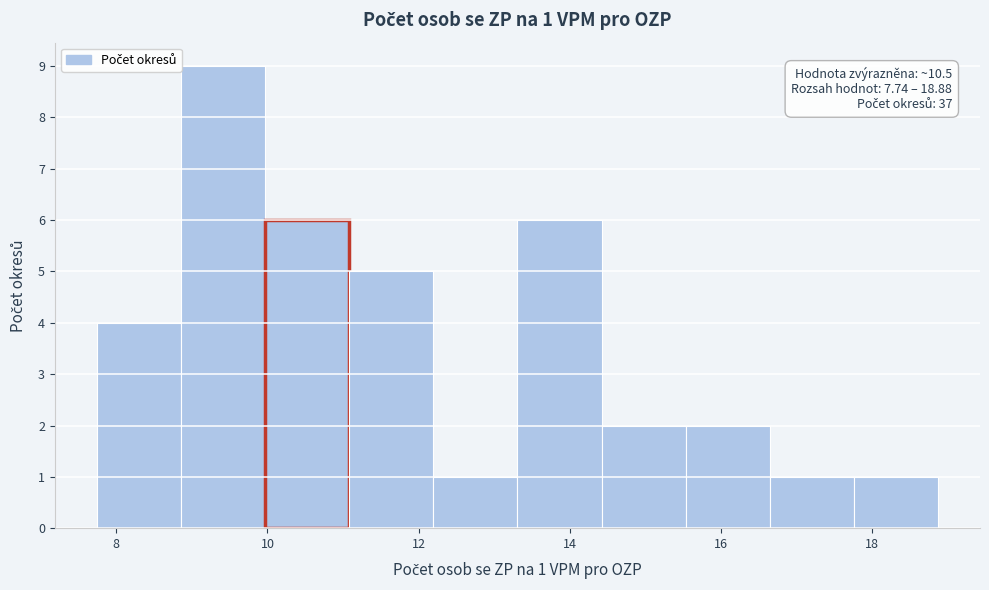

Which range on the x-axis has the tallest bar?

8.8 to 10.0